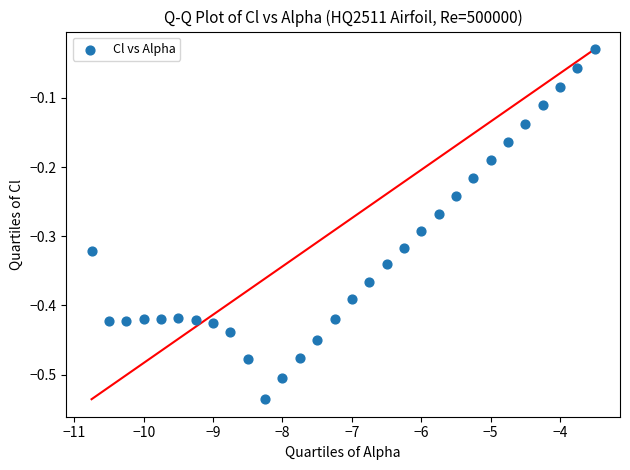

What is the range of X values (max minus min)?

7.2